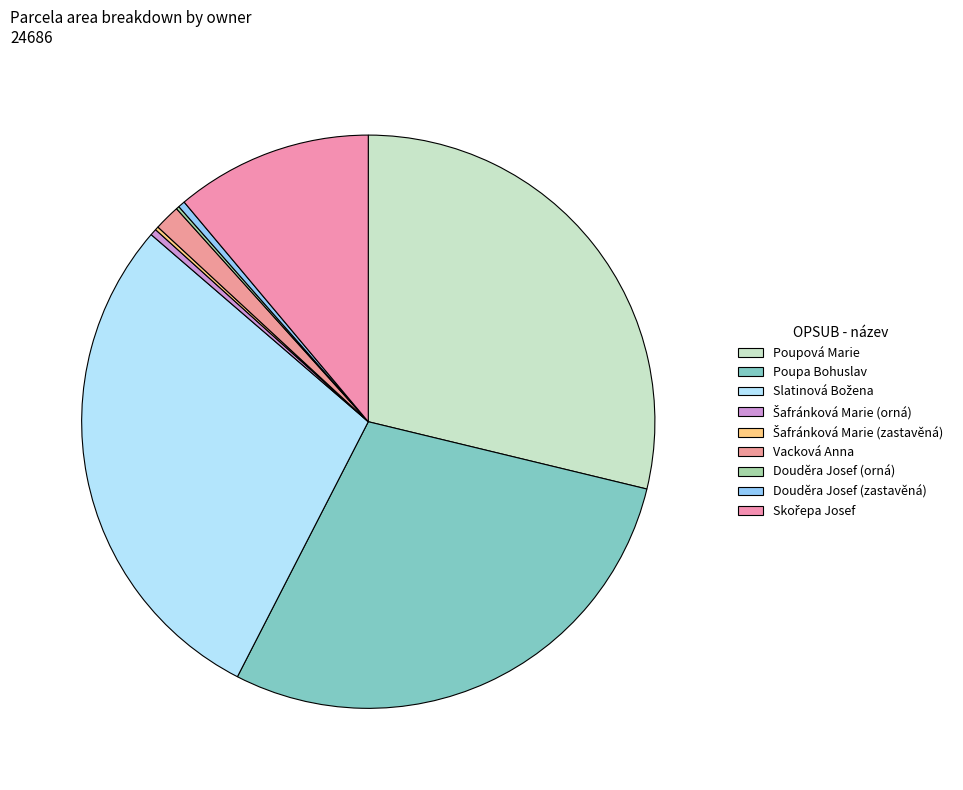

Does Vacková Anna represent more than half of the total?

No